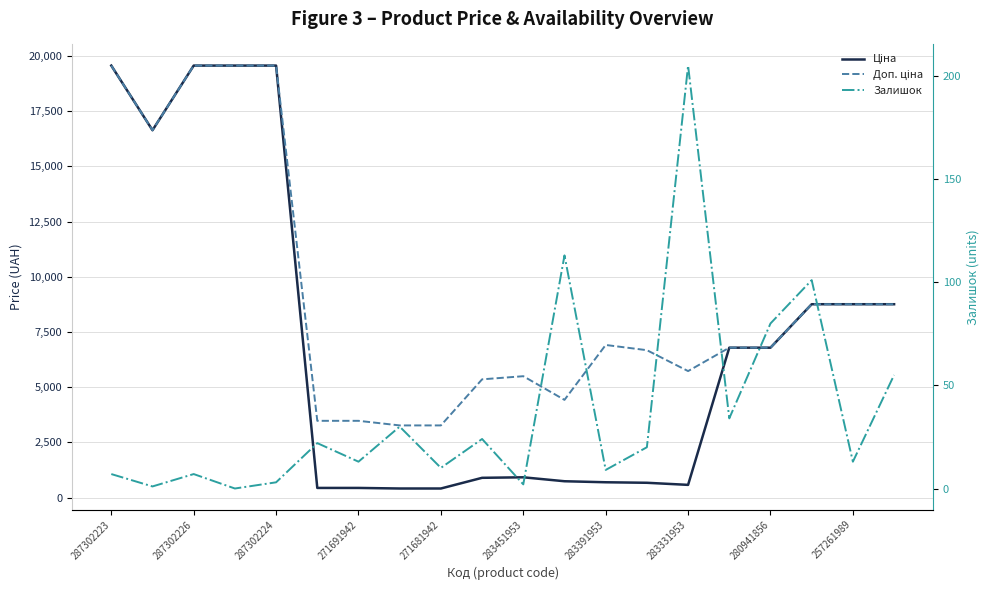

The Доп. ціна series shows 4423.0 at 11. True or false?

True